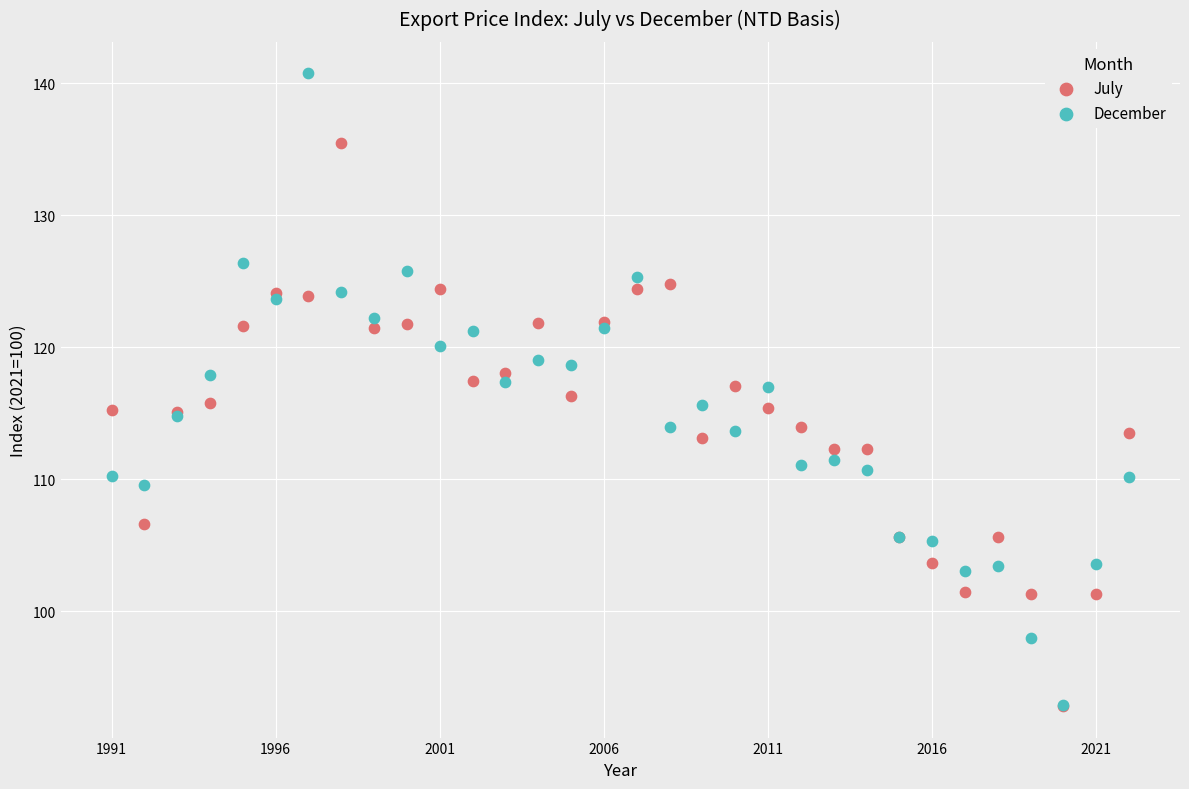

What are all the series names shown in the legend?

July, December